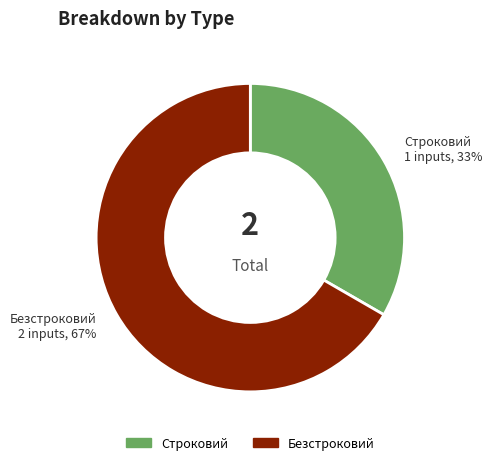

What is the smallest slice in the pie chart?

Строковий